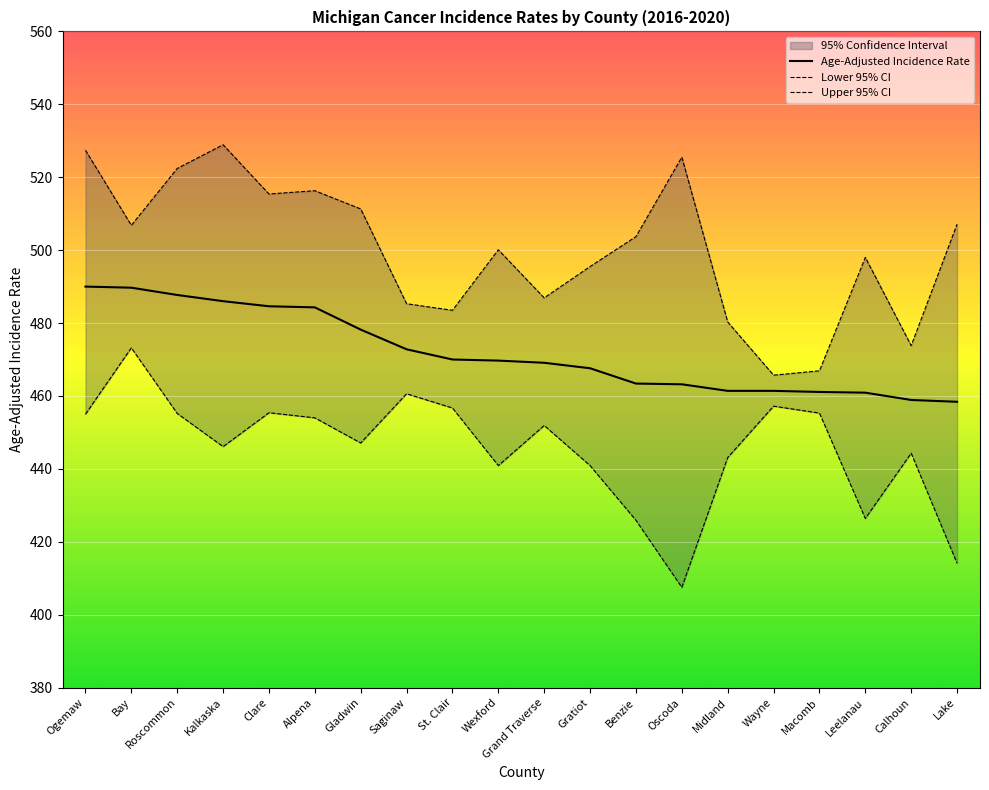

Is it true that Age-Adjusted Incidence Rate equals 750.2 at Roscommon?

False